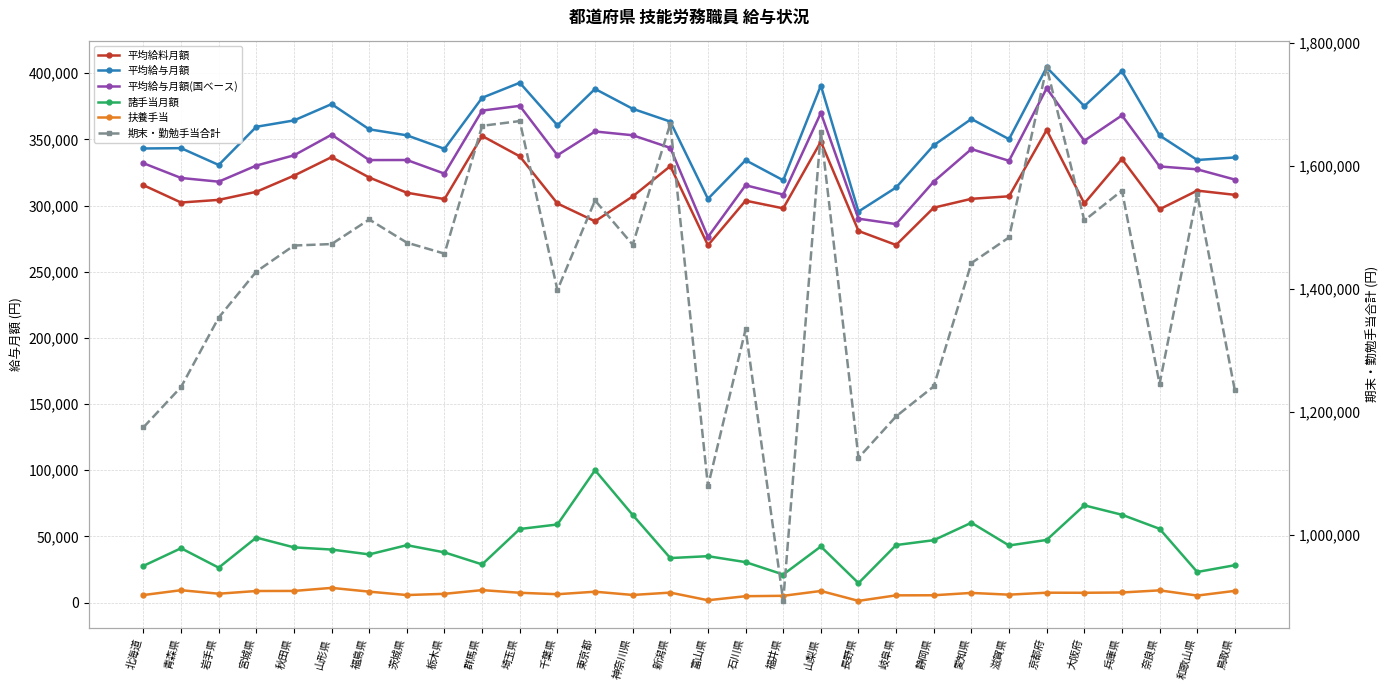

At which label is 扶養手当 closest to 6205?

千葉県